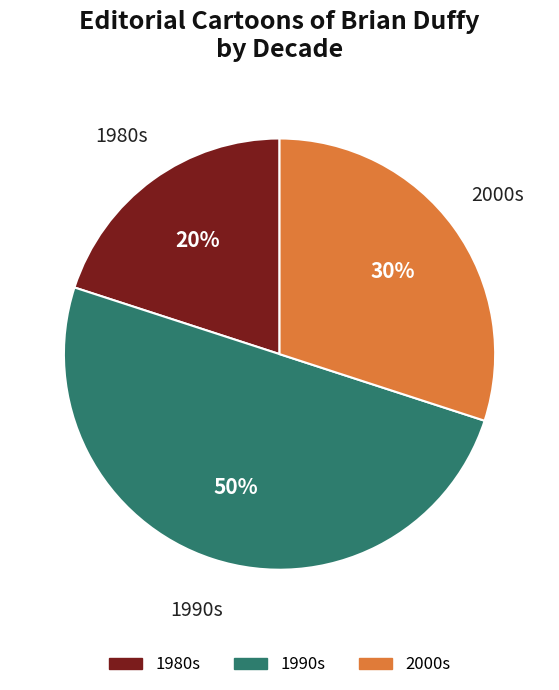

To the nearest percent, what is the difference between the largest and smallest slice percentages?

30%